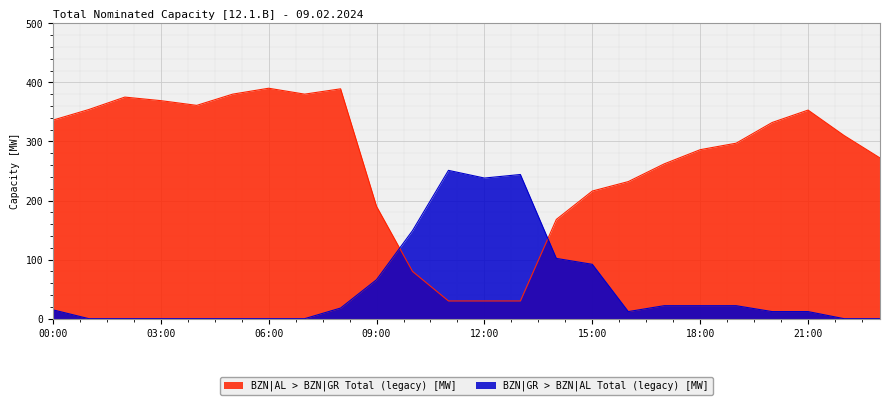

Which series ends up on top after the final intersection of BZN|GR > BZN|AL Total (legacy) [MW] and BZN|AL > BZN|GR Total (legacy) [MW]?

BZN|AL > BZN|GR Total (legacy) [MW]